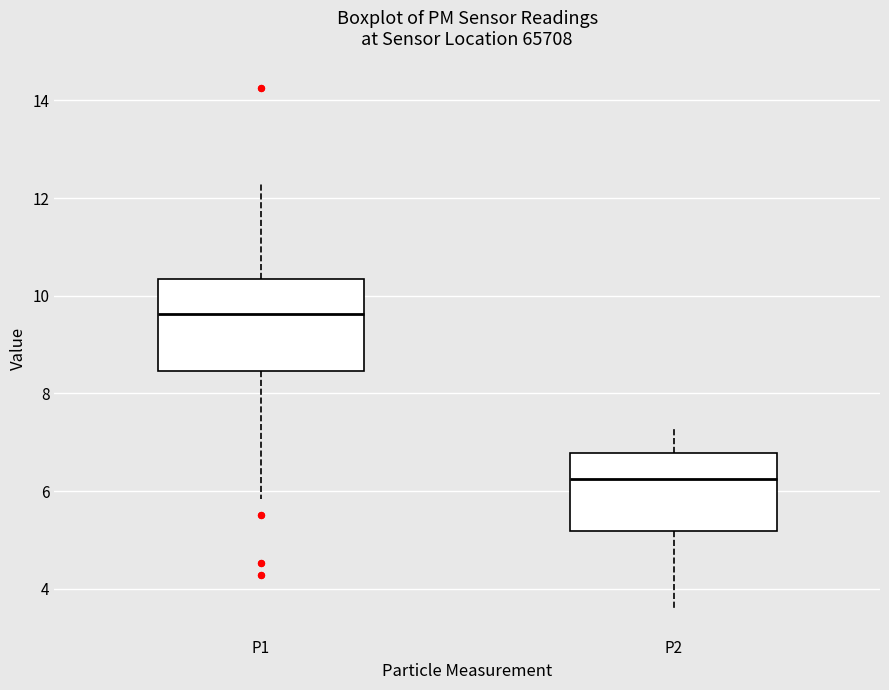

Reading left to right, read every box against the y-axis: the position of its median line, the range the box covers, and the ends of its whiskers. The values are not printed on the chart, so give them approximately, as read against the axis.

P1: median 9.6, box 8.4 to 10.4, whiskers 5.8 to 12.2
P2: median 6.2, box 5.2 to 6.8, whiskers 3.6 to 7.4